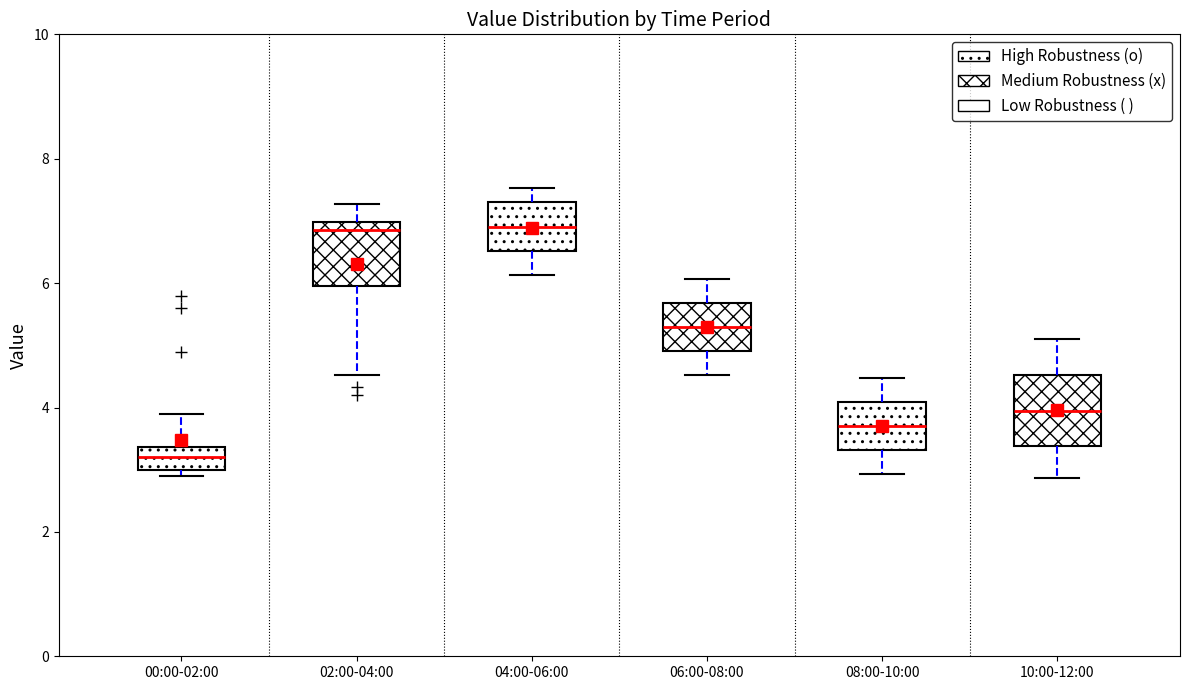

Where does the median line of the box for 02:00-04:00 sit on the y-axis? The values are not printed on the chart, so give them approximately, as read against the axis.

6.8